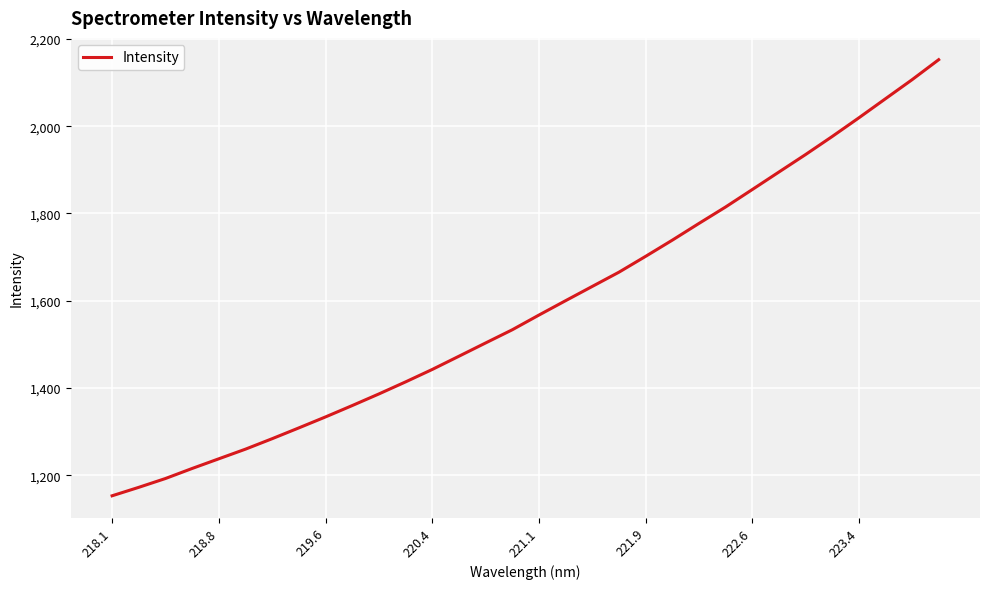

Count the number of data series in this chart.

1